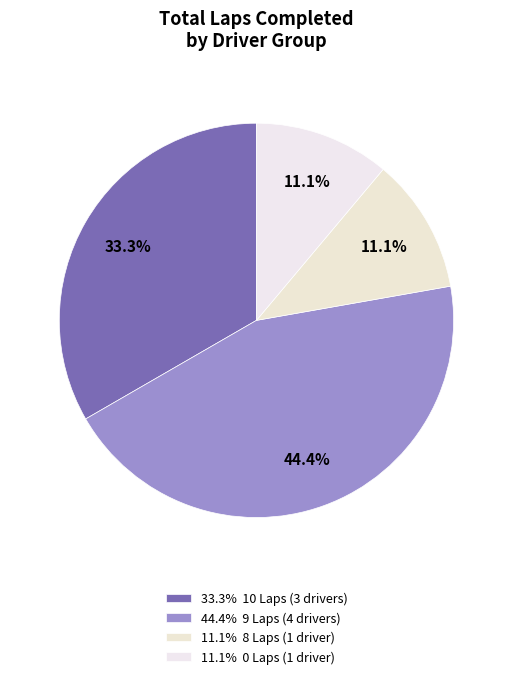

How many segments does this pie chart have?

4